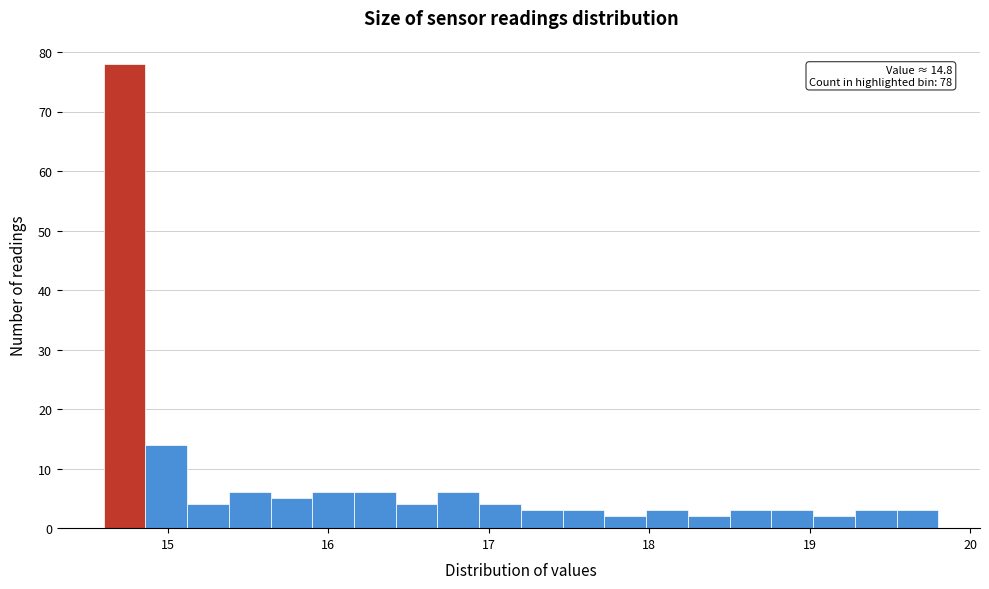

Around what value on the x-axis is the tallest bar? Give the approximate position of its centre, as read against the axis.

14.7